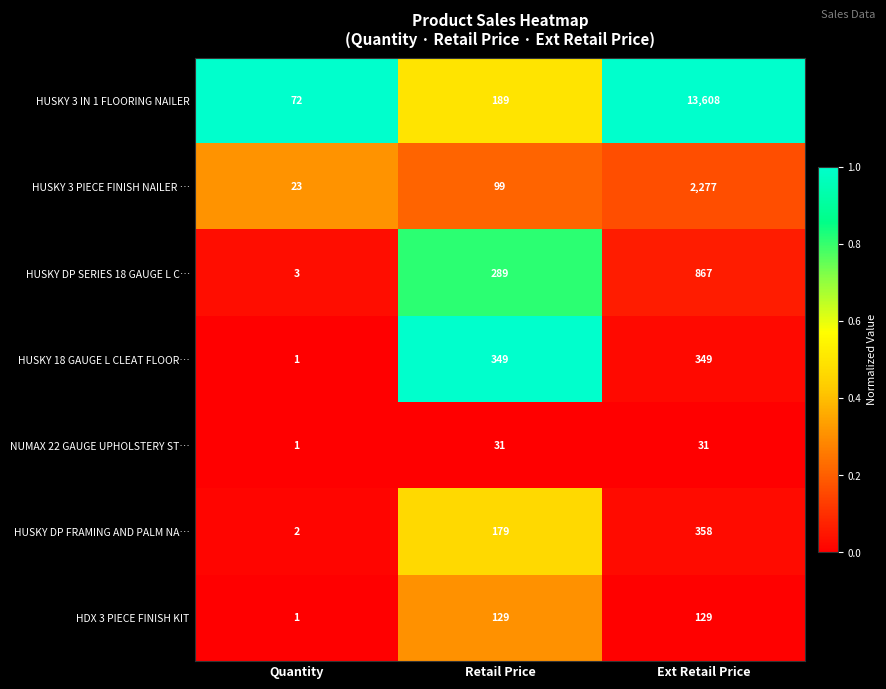

At which category is the sum across all series the highest?

Ext Retail Price